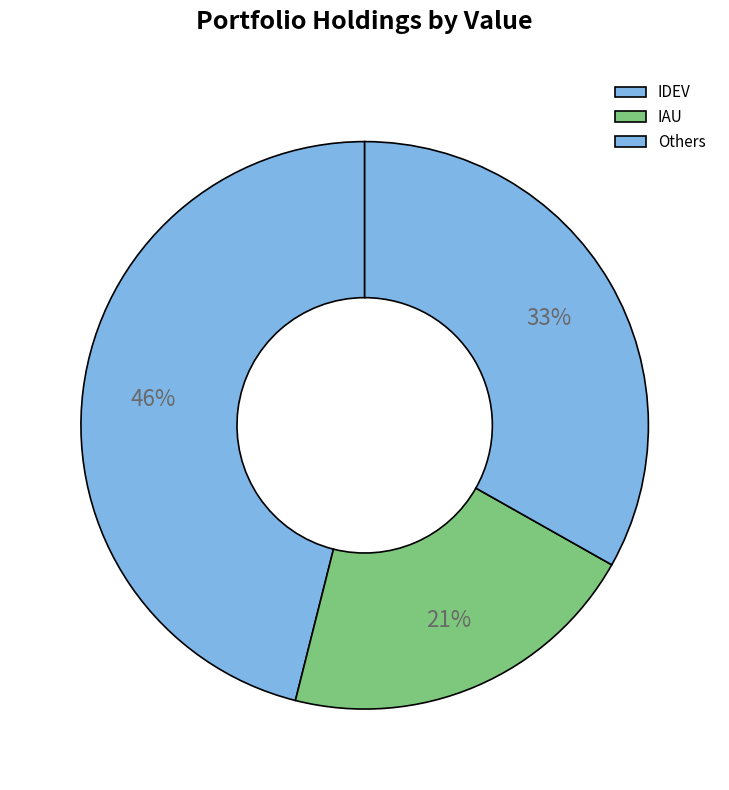

How many slices are in this pie chart?

3